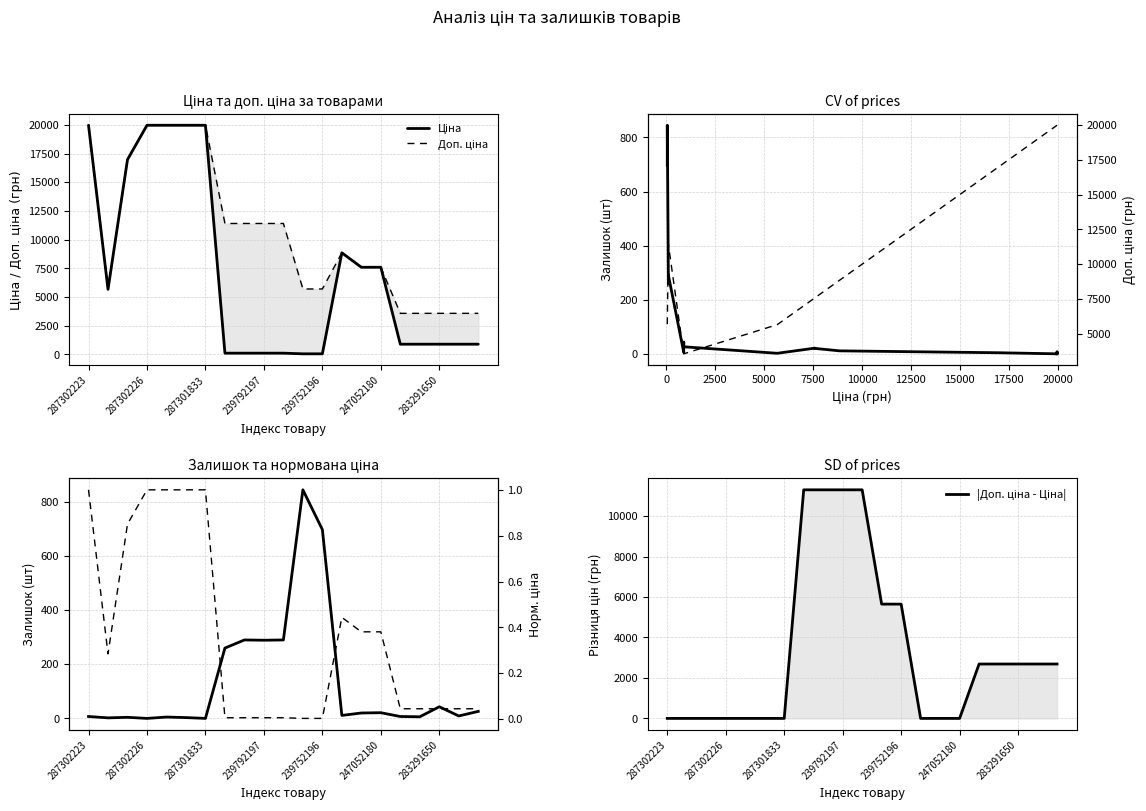

What is the difference between the highest and lowest values at 247052180?

7575.5